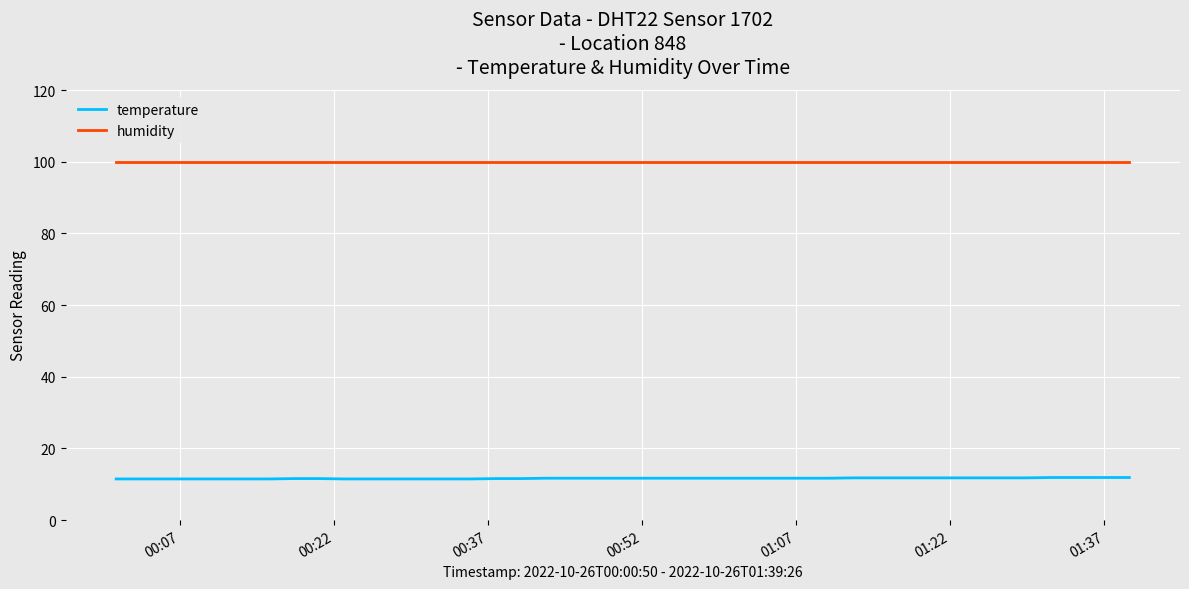

List the series in order of their overall mean, lowest first.

temperature, humidity